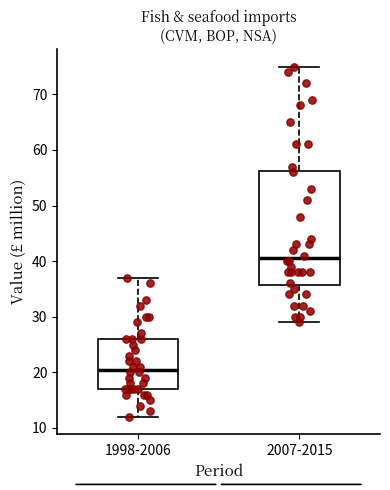

Which box's median line is the highest?

2007-2015